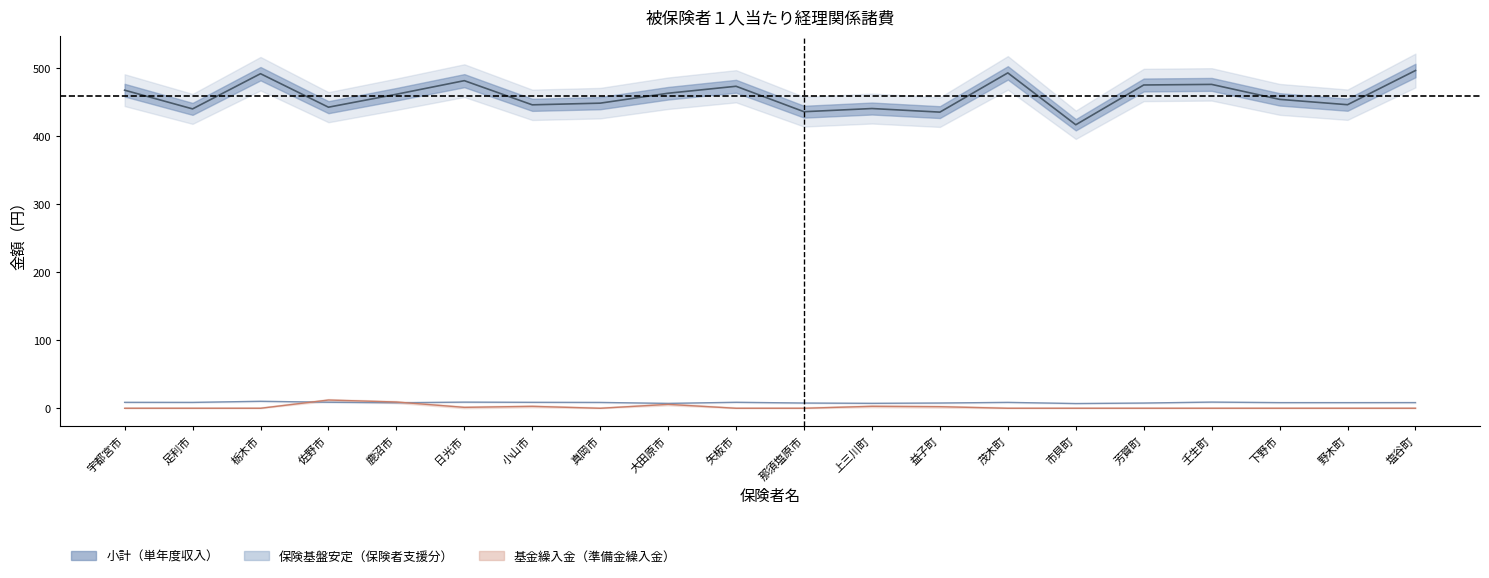

Which series changed the most between 宇都宮市 and 那須塩原市?

小計（単年度収入）